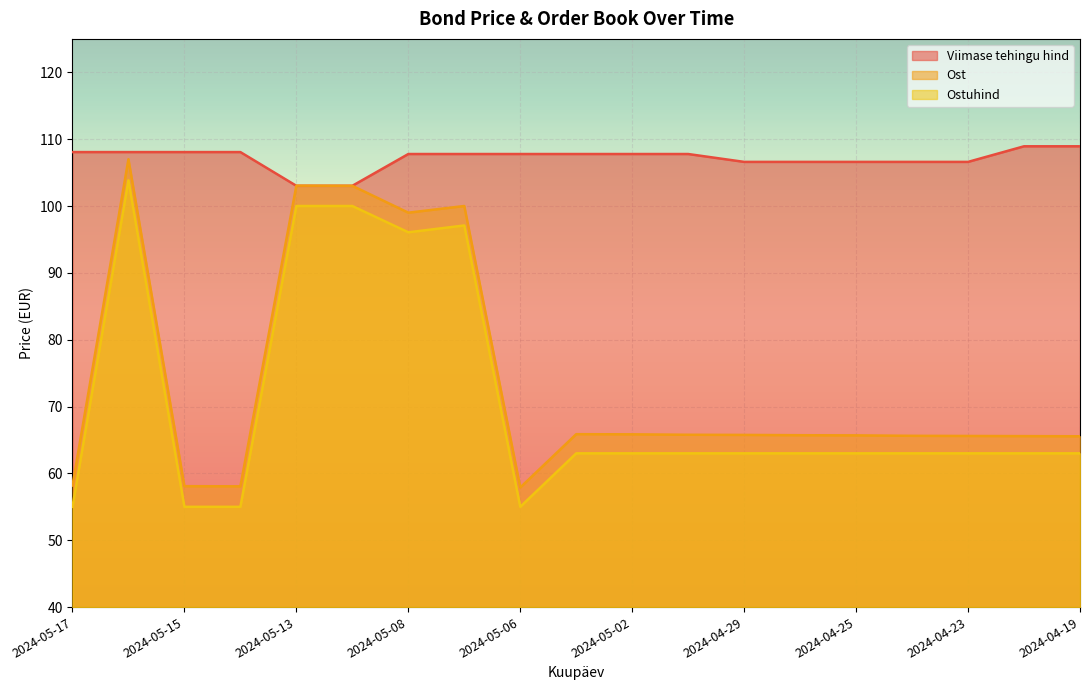

True or false: Ostuhind and Ost intersect in this chart.

False